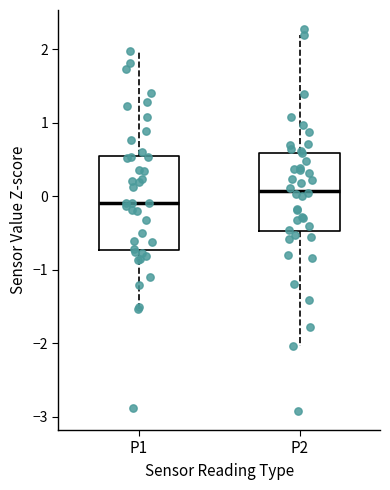

Reading left to right, transcribe this box plot: for each box, give where its median line is, the range the box spans, and where its two whiskers end, as read against the y-axis. The values are not printed on the chart, so give them approximately, as read against the axis.

P1: median -0.1, box -0.7 to 0.6, whiskers -1.5 to 2.0
P2: median 0.1, box -0.5 to 0.6, whiskers -2.0 to 2.2